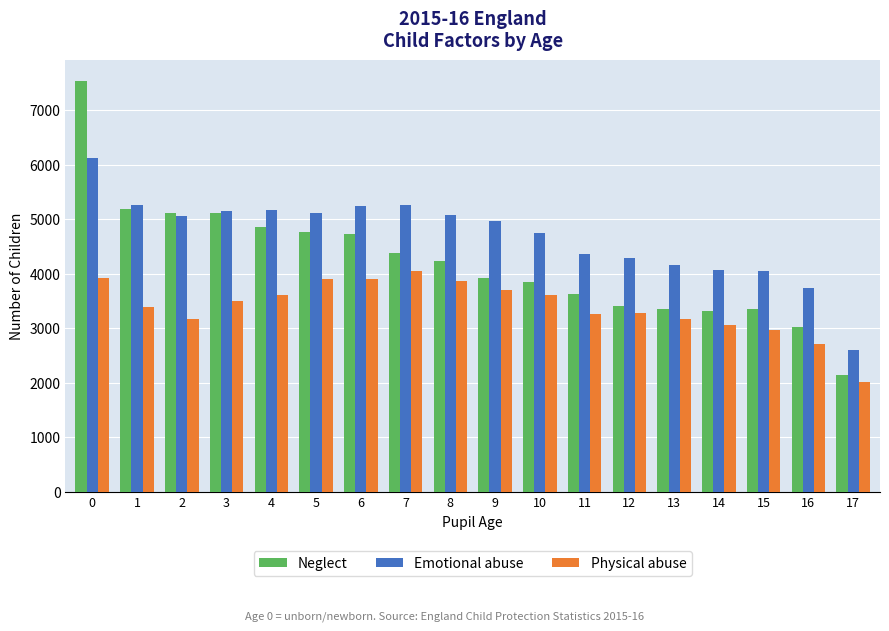

What is the value of the Physical abuse bar at the 3rd from the left?

3170